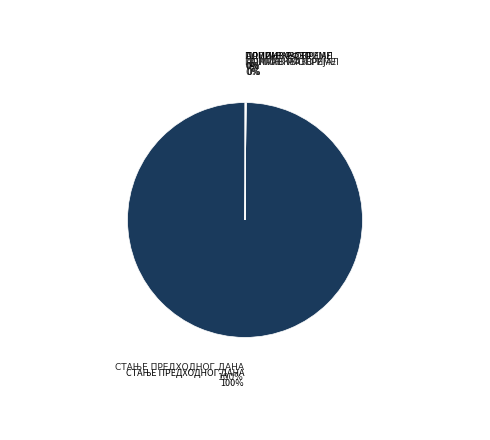

True or false: ТЕКУЋЕ ПОПРАВКЕ И ОДРЖАВАЊЕ ОПРЕМЕ accounts for 0% of the total.

True